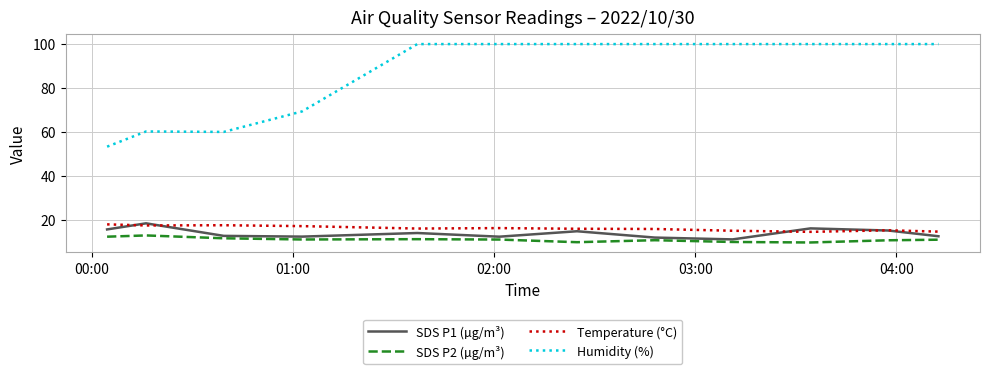

Which series has the widest spread of values?

Humidity (%)